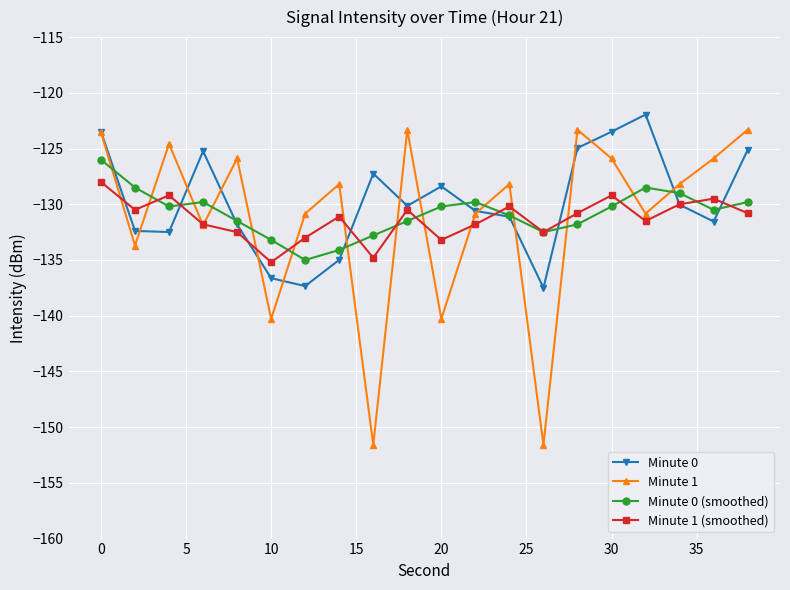

True or false: Minute 1 (smoothed) has more than 2 points higher than both neighbors.

True